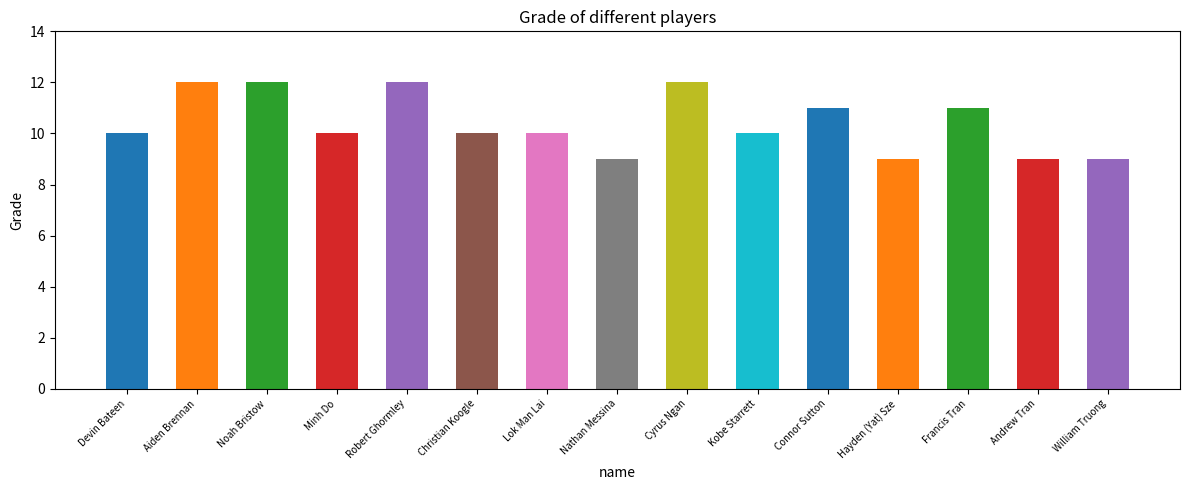

How many values are between 9 and 12?

15